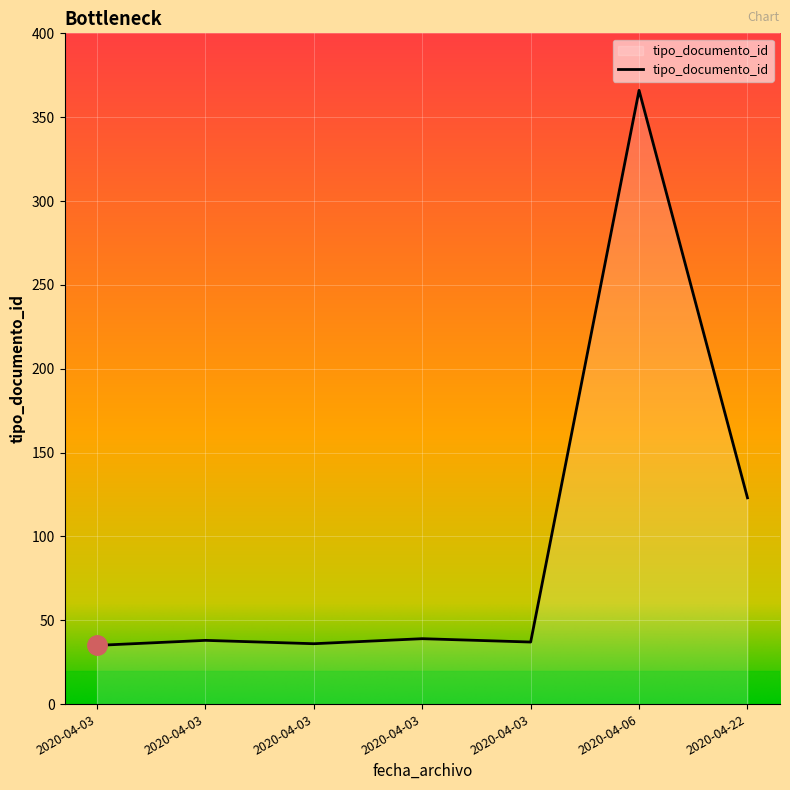

At which category does the chart reach its minimum across all series?

2020-04-03